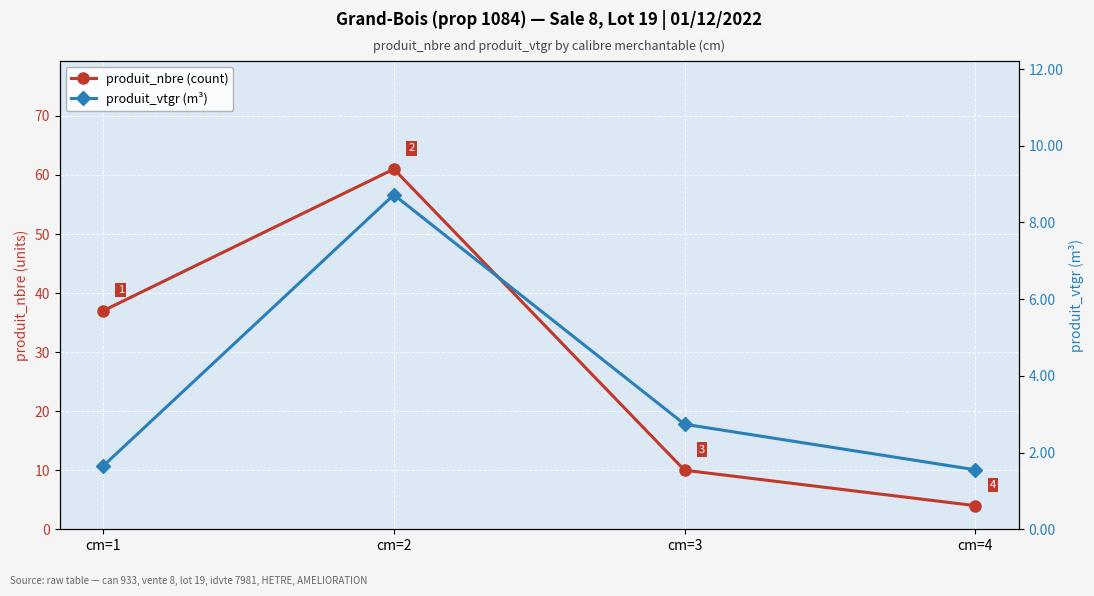

At which label does produit_vtgr (m³) first exceed 2?

cm=2